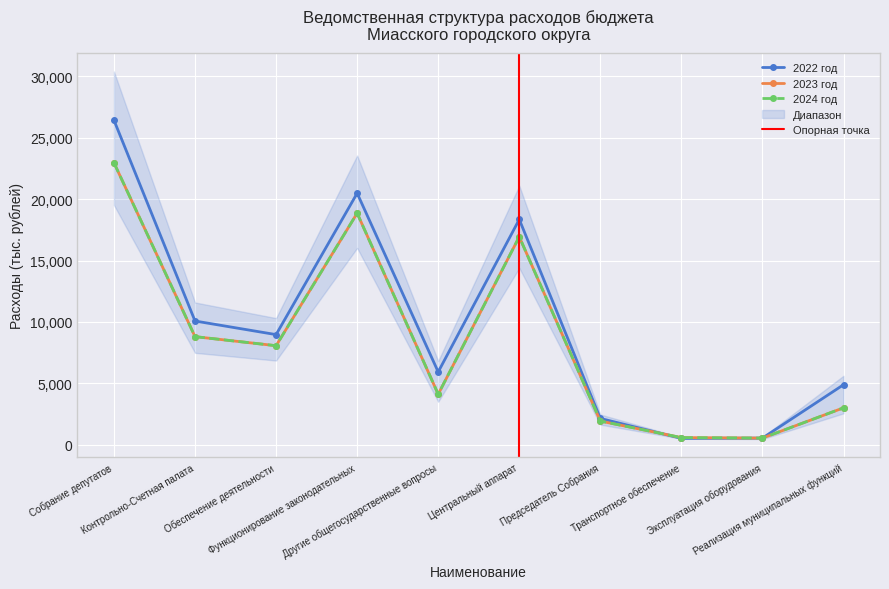

Which series changed the most between Функционирование законодательных and Транспортное обеспечение?

2022 год